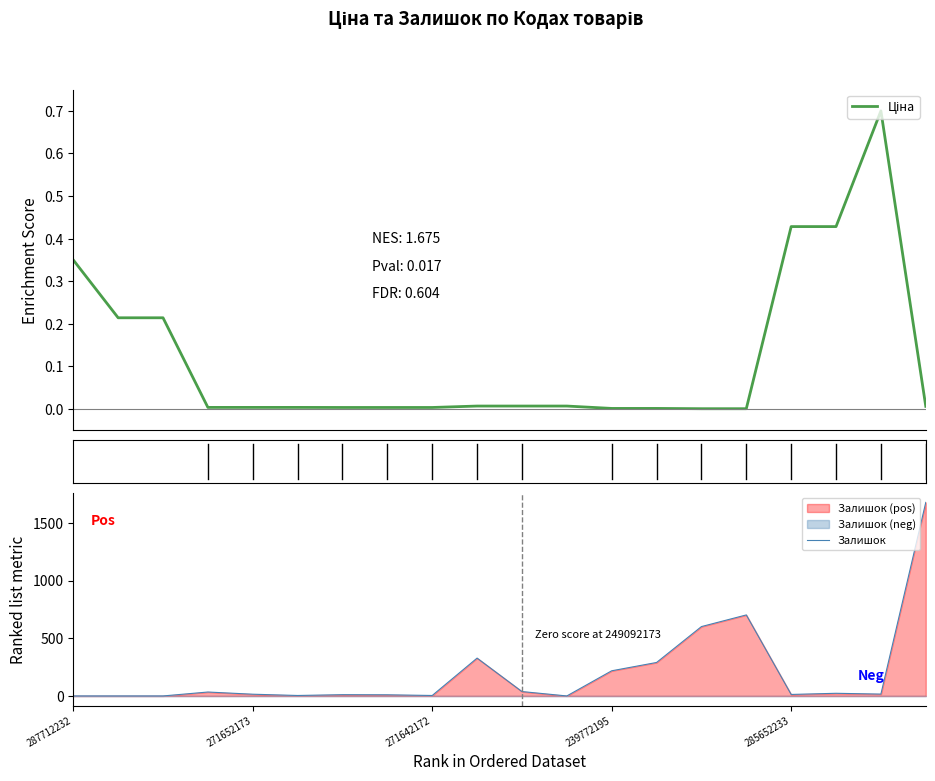

What is the maximum value for Залишок?

1677